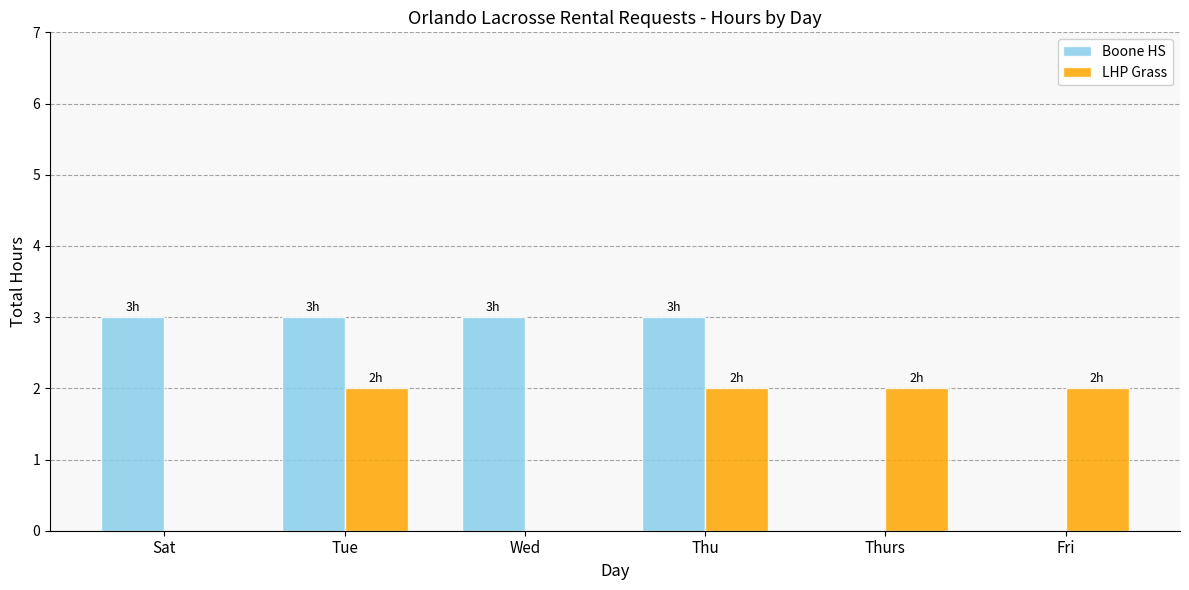

What is the difference between the Boone HS values at Fri and Wed?

3